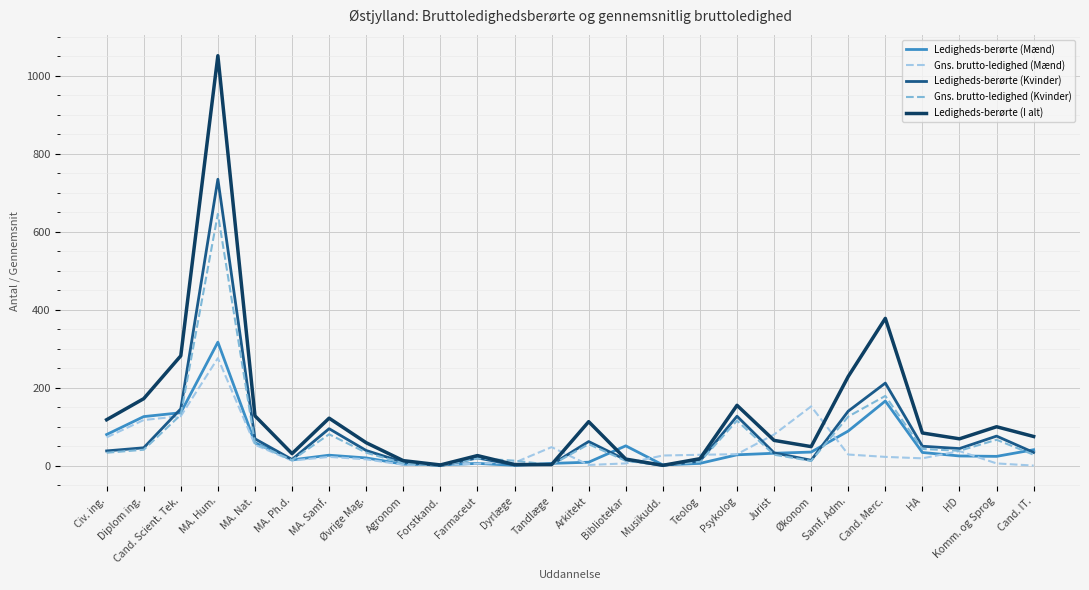

Where is Ledigheds-berørte (I alt) nearest to the value 526?

Cand. Merc.